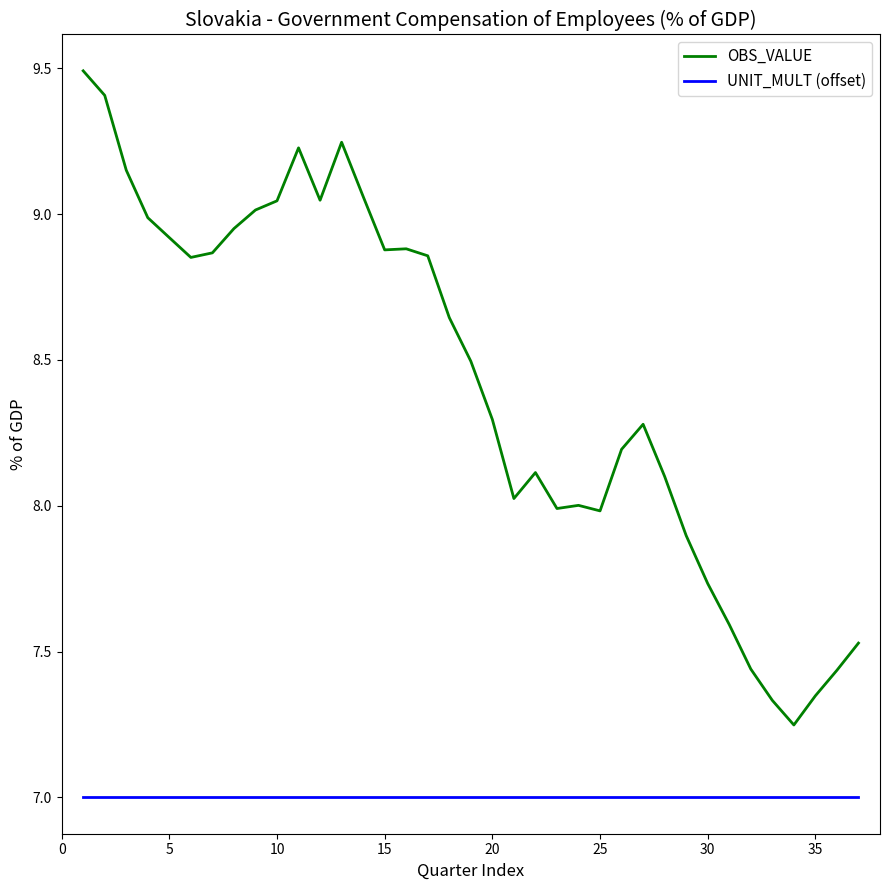

Which series has the widest spread of values?

OBS_VALUE